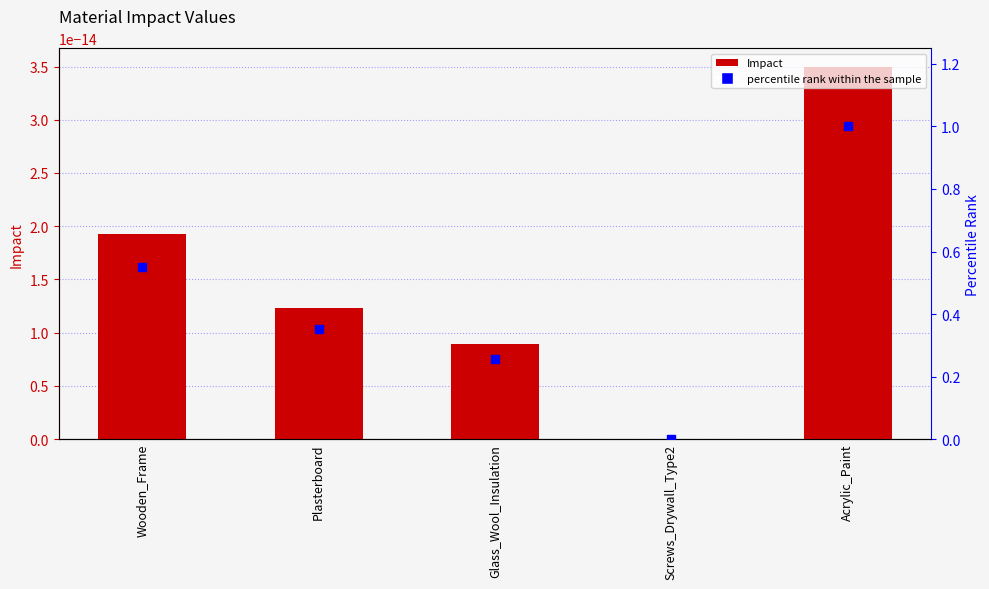

Which series contains the highest Y value?

percentile rank within the sample